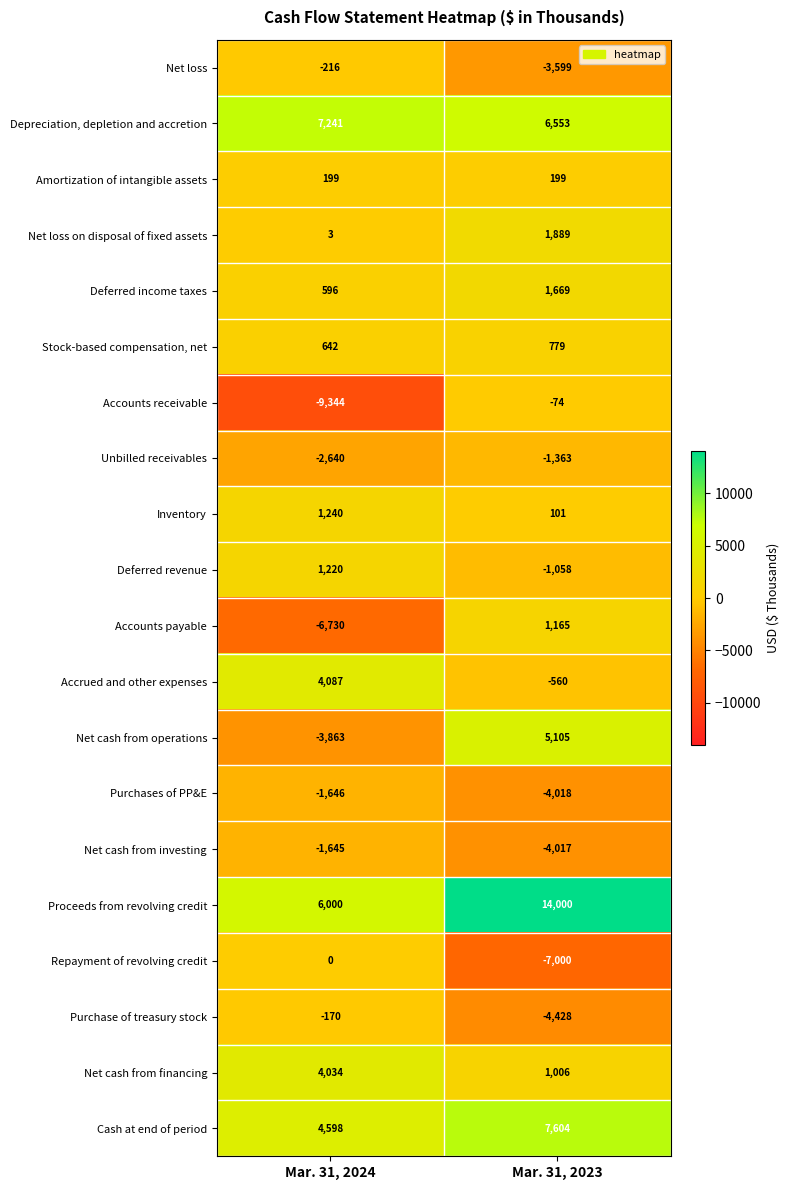

Is it true that Net cash from investing equals -1645 at Mar. 31, 2024?

True